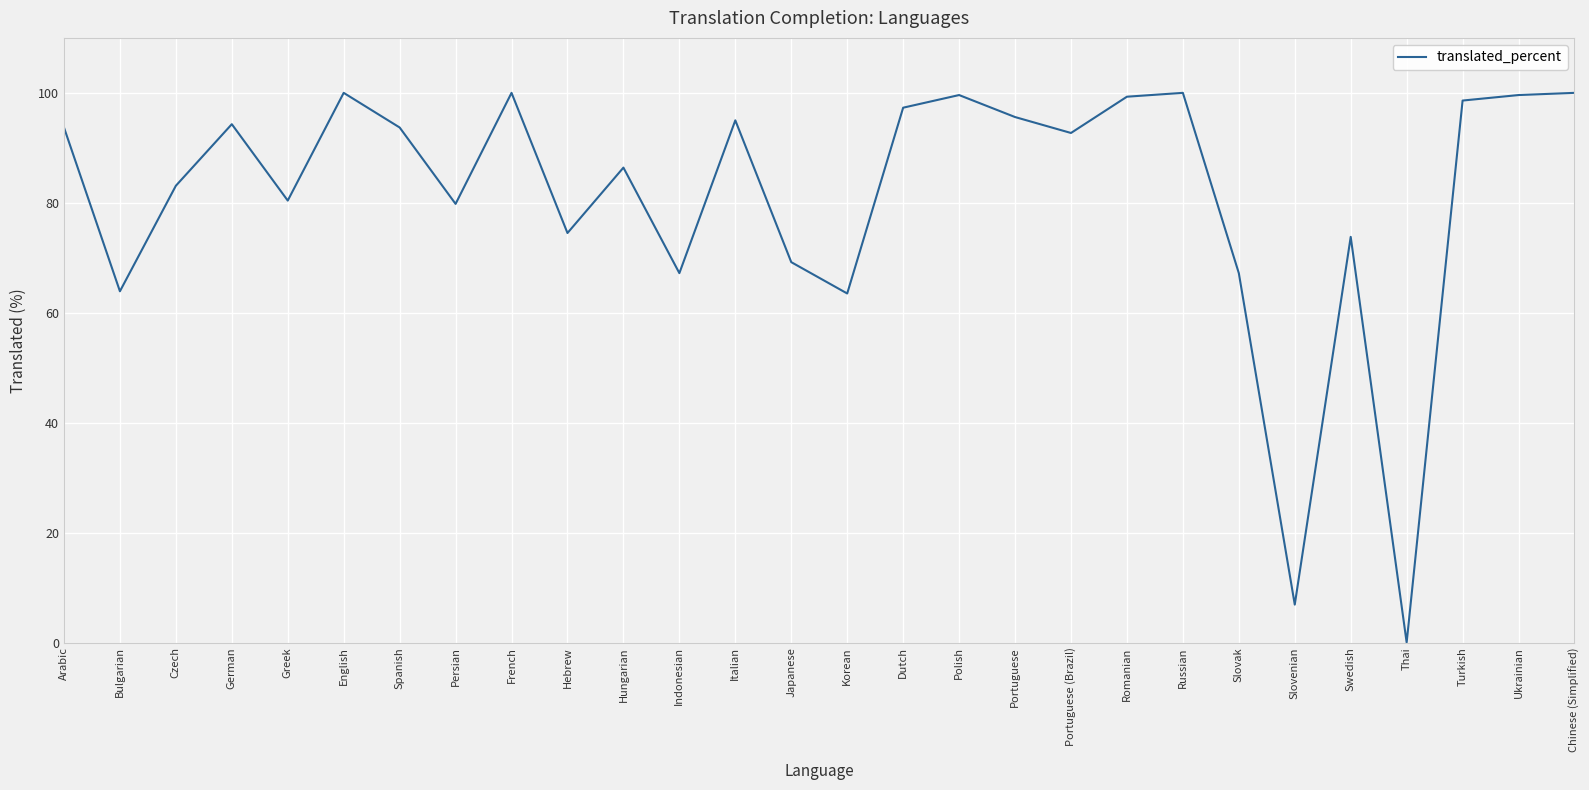

What is the approximate value at Czech?

83.1